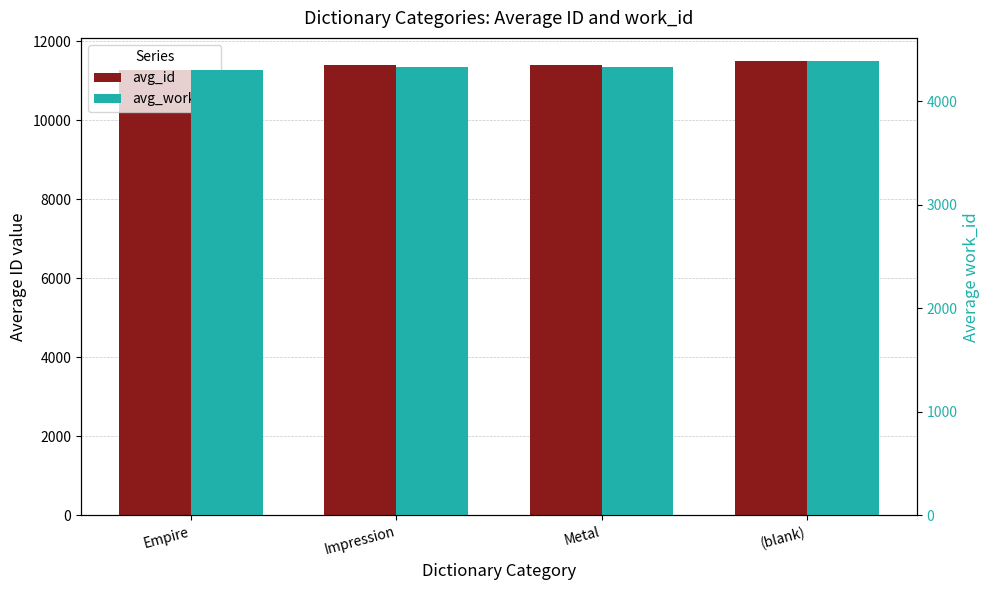

What is the difference between the highest and lowest values at (blank)?

7112.0